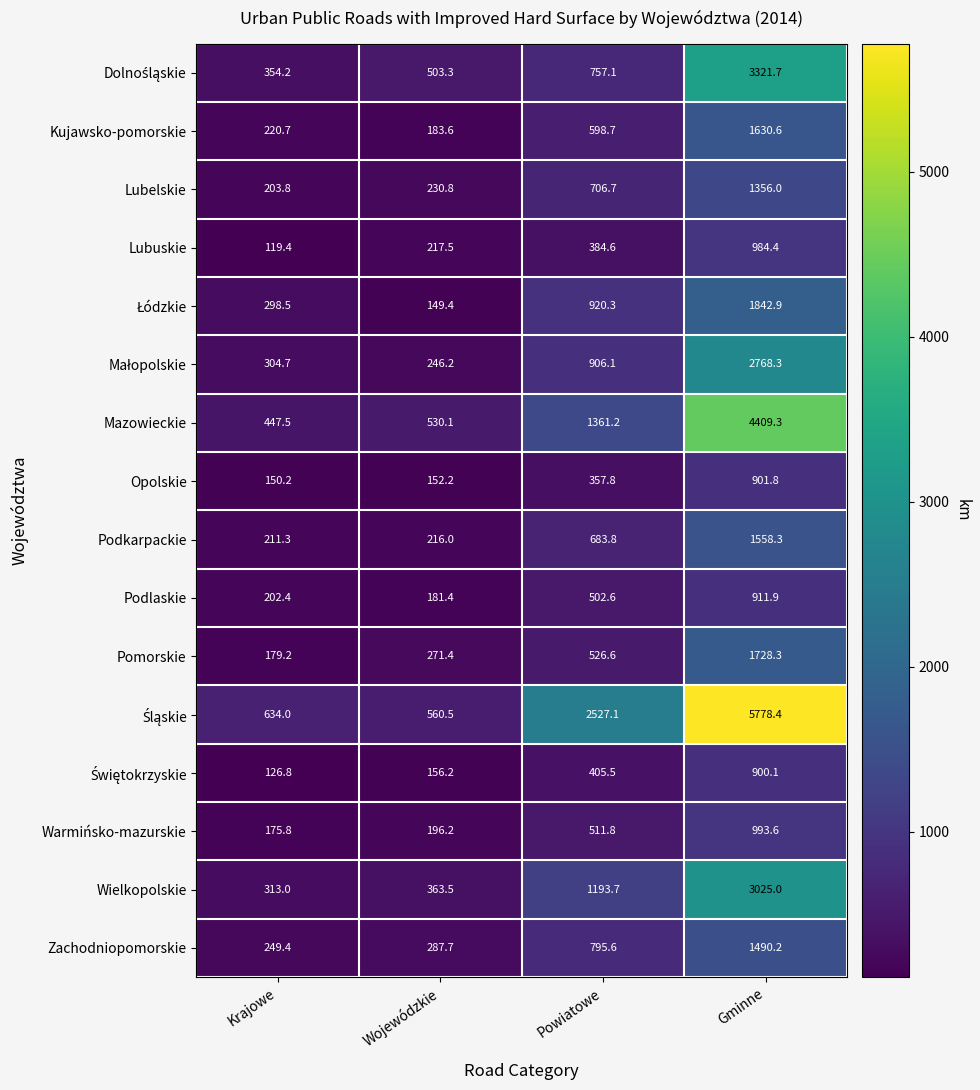

What is the difference between the maximum and second lowest values in the Opolskie series?

749.6